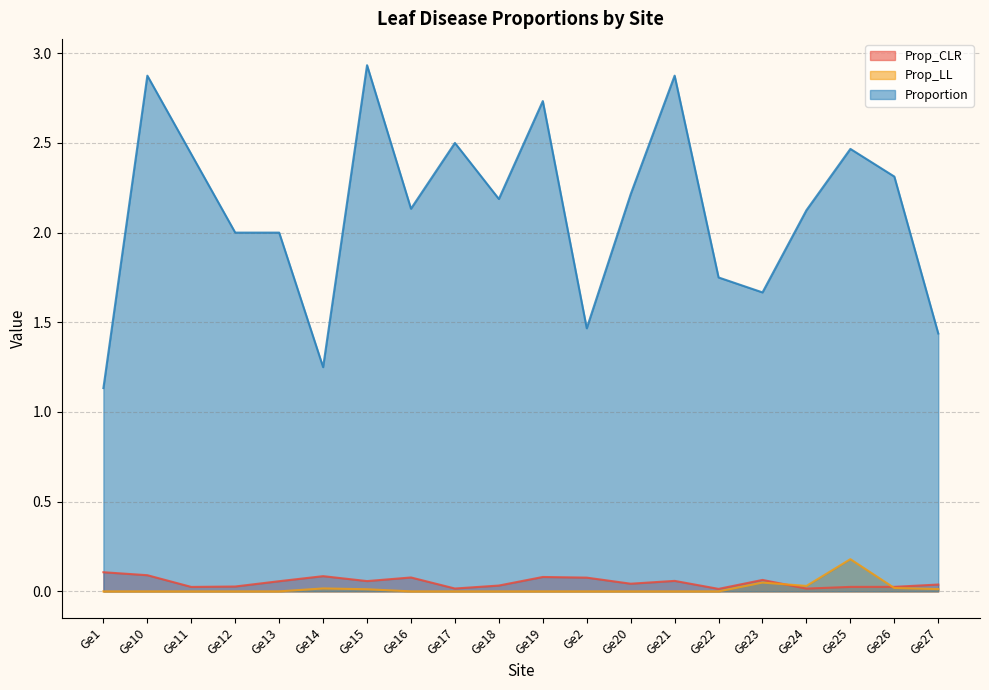

At which category does the chart reach its minimum across all series?

Ge1